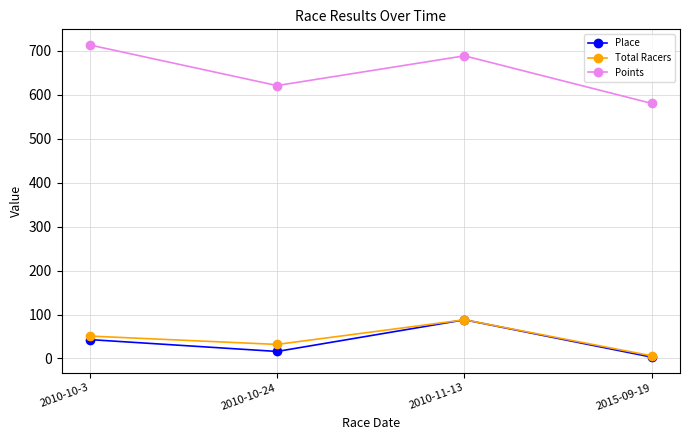

What is the sum of all Points values?

2601.9